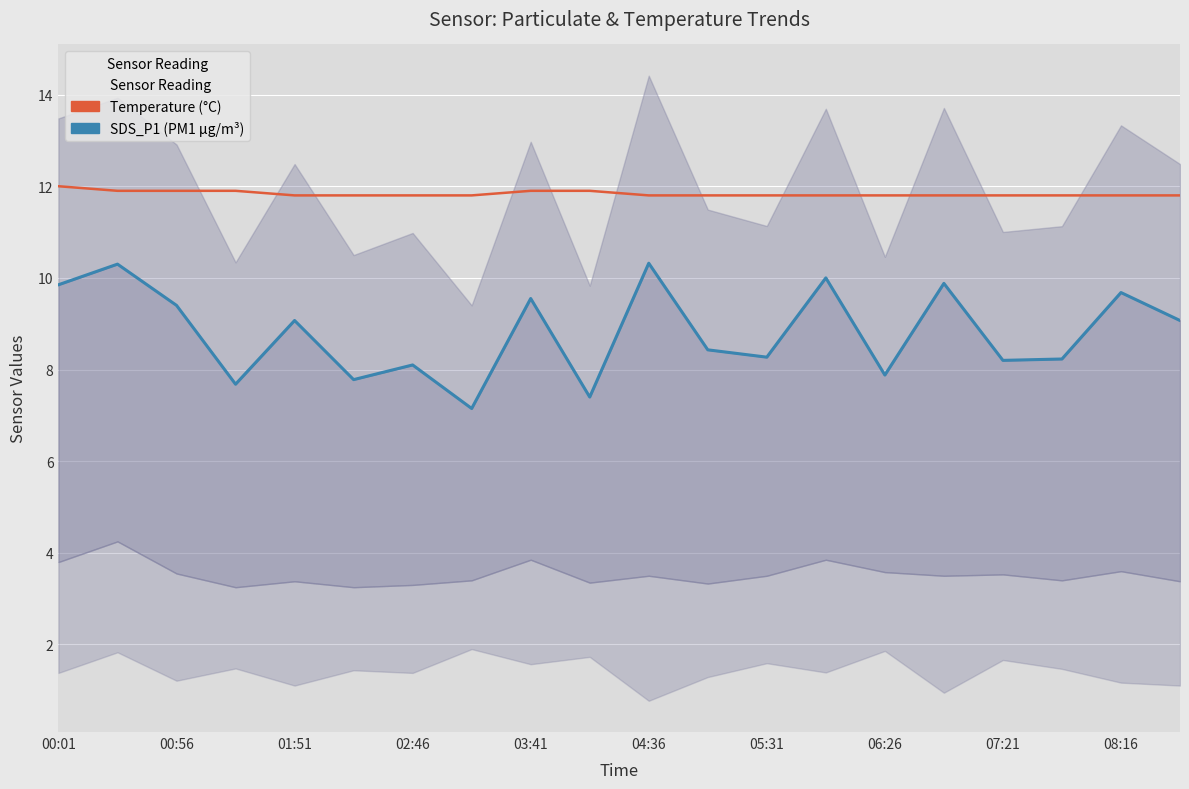

Count the number of data series in this chart.

2